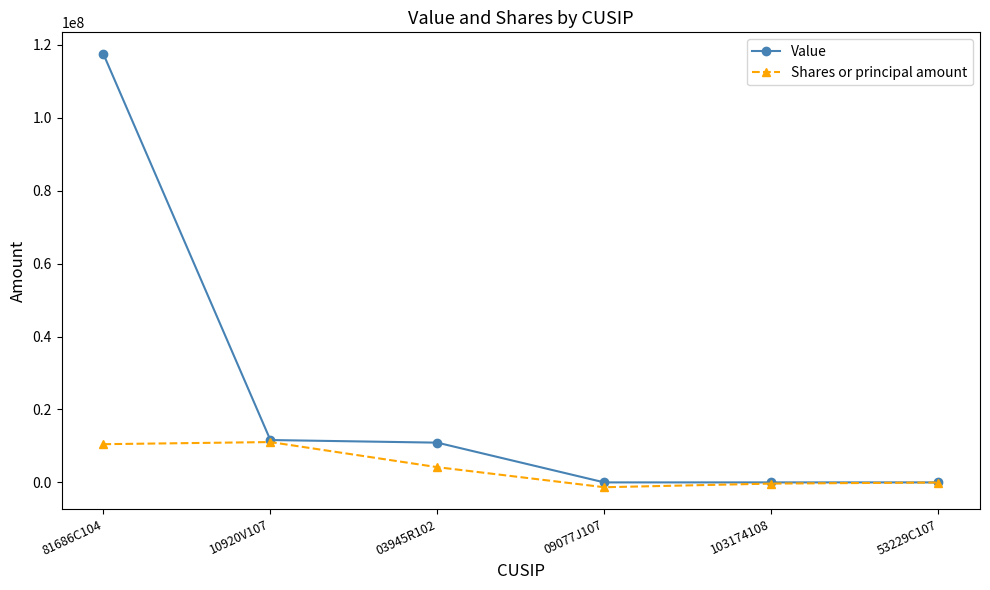

How many values in the Shares or principal amount series are below 4178215?

3